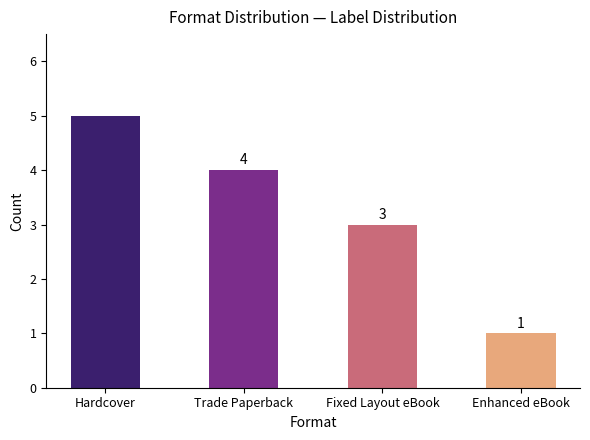

Reading left to right, transcribe all the data shown in this chart.

5	4	3	1